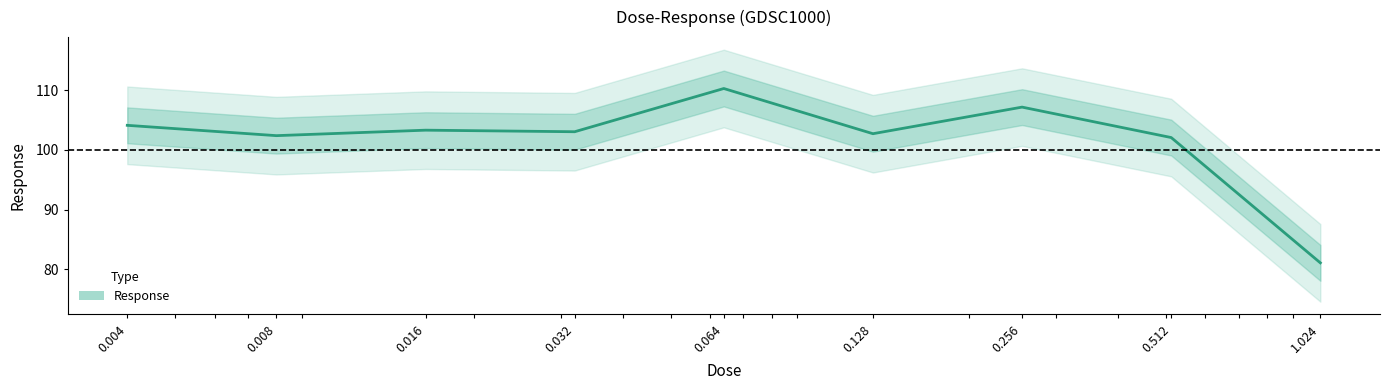

How many values are below 103?

4